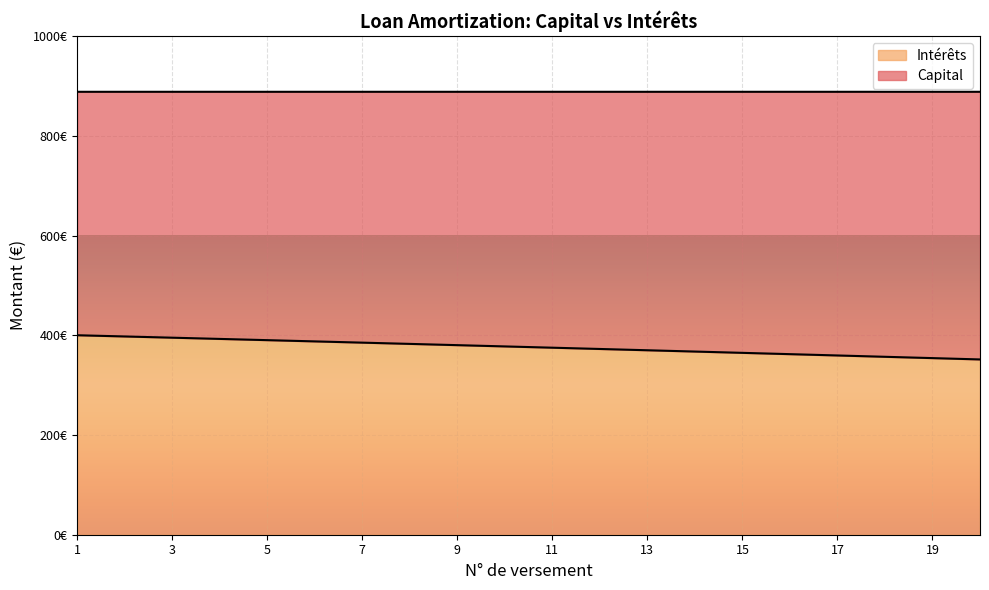

Where does the data first go above 377?

1